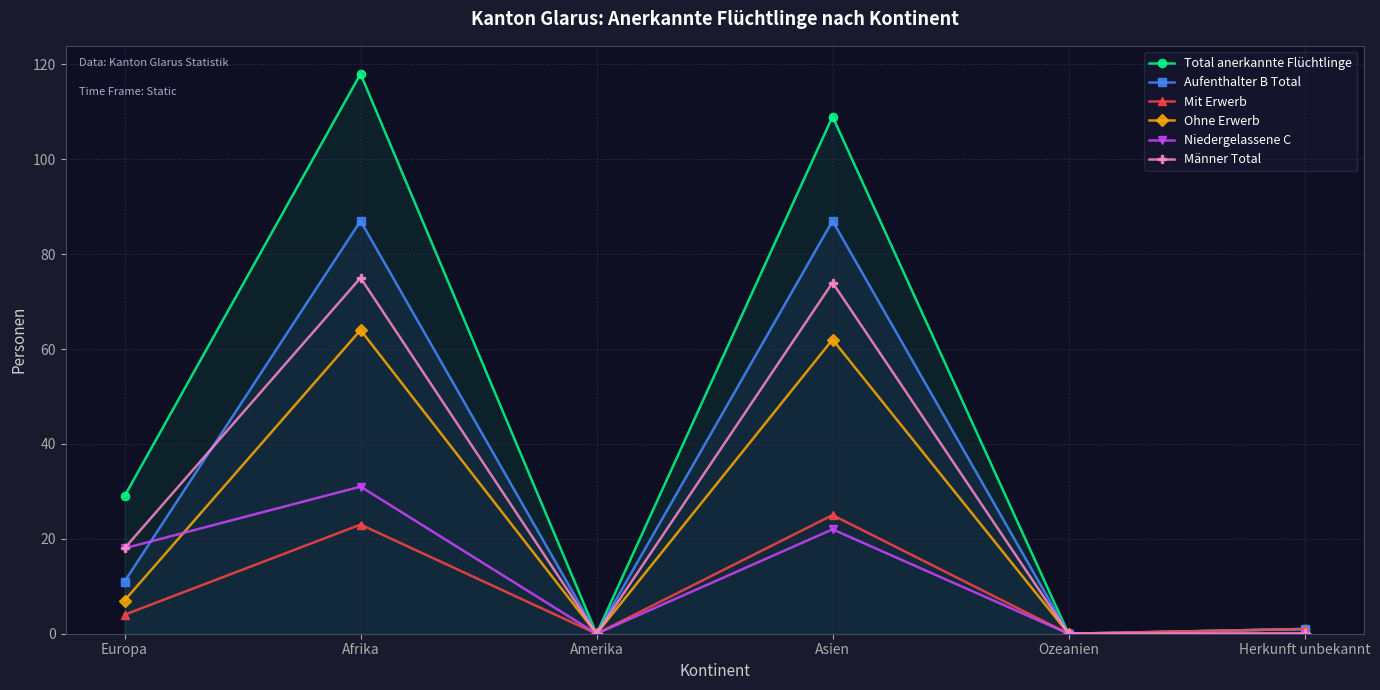

True or false: Total anerkannte Flüchtlinge has more than 1 points higher than both neighbors.

True